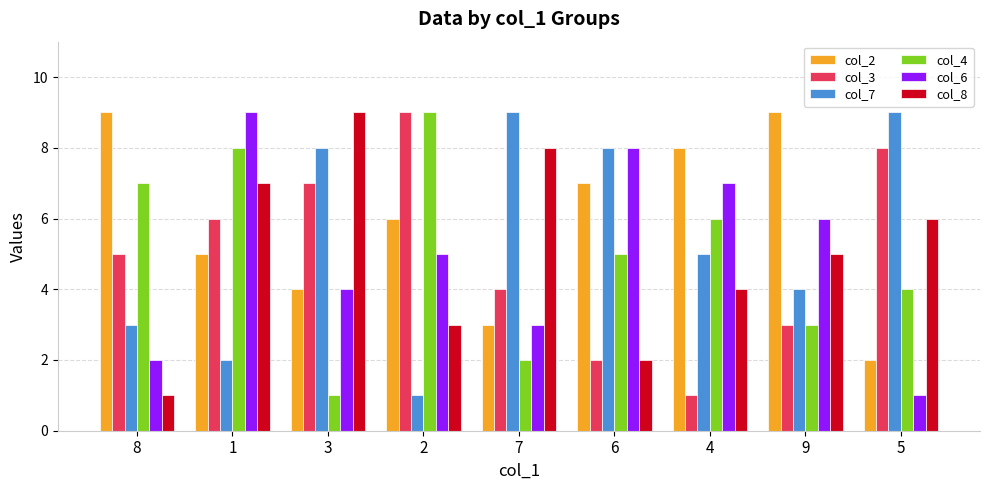

What is the value of the col_3 bar at the 4th from the left?

9